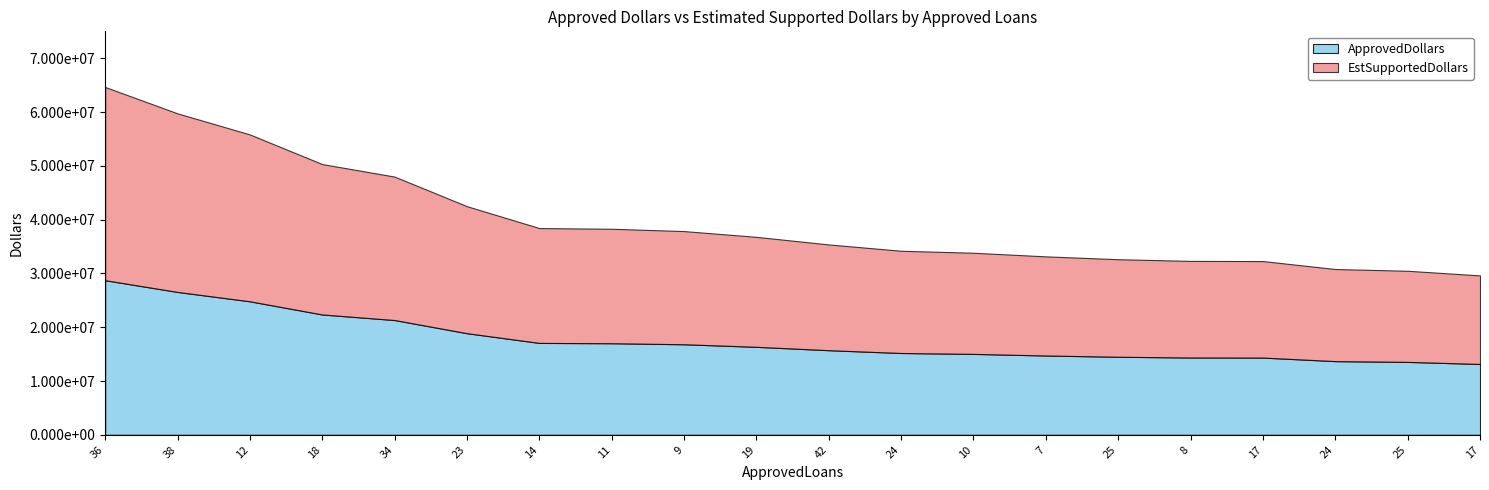

What are all the series names shown in the legend?

ApprovedDollars, EstSupportedDollars